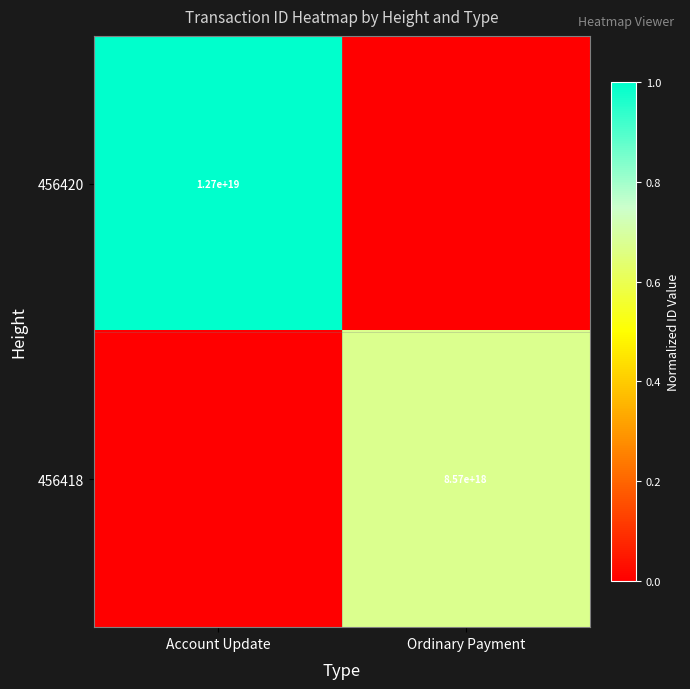

The 456420 series shows 3859367355420208640 at Account Update. True or false?

False